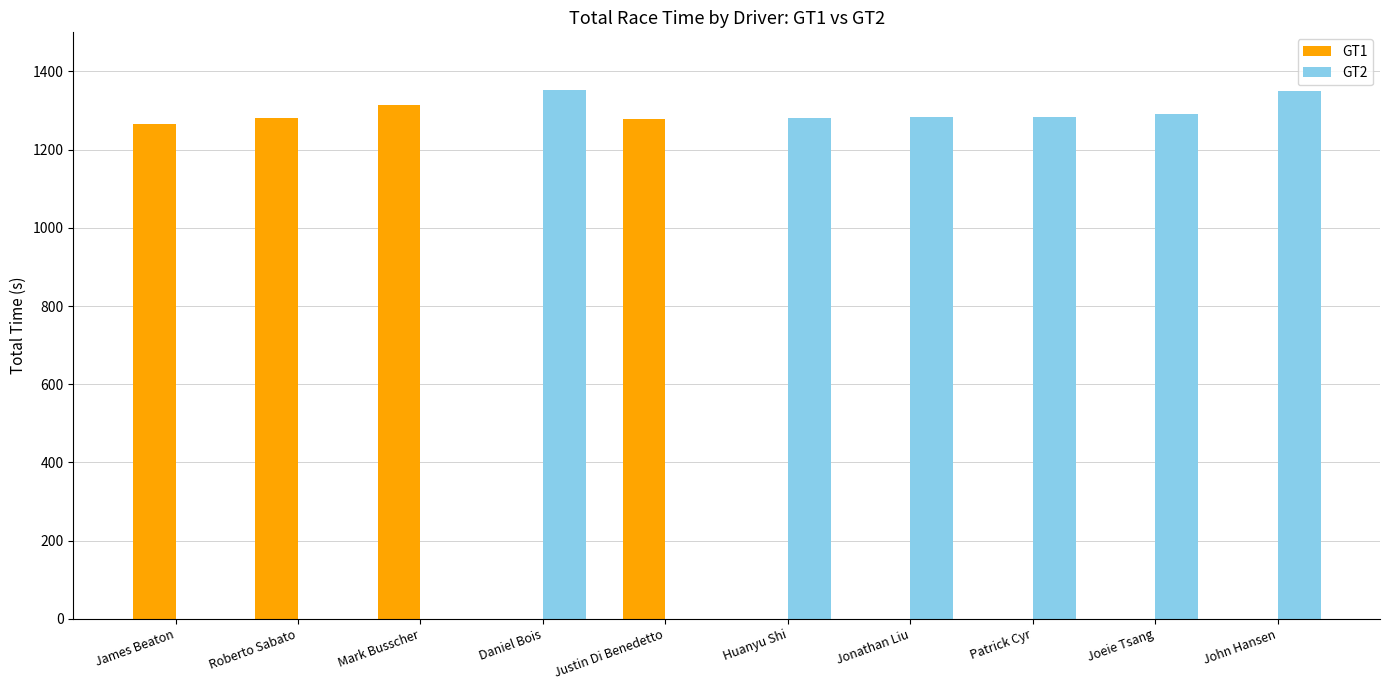

What is the sum of all GT2 values?

7841.8